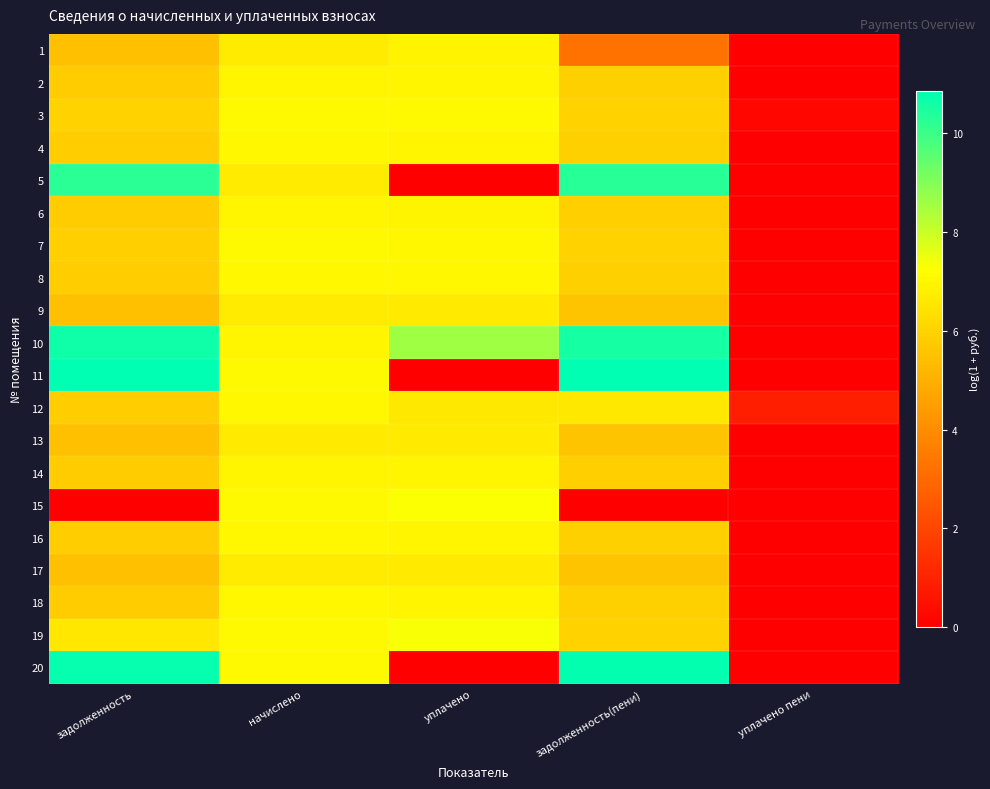

At which category does the chart reach its minimum across all series?

уплачено пени